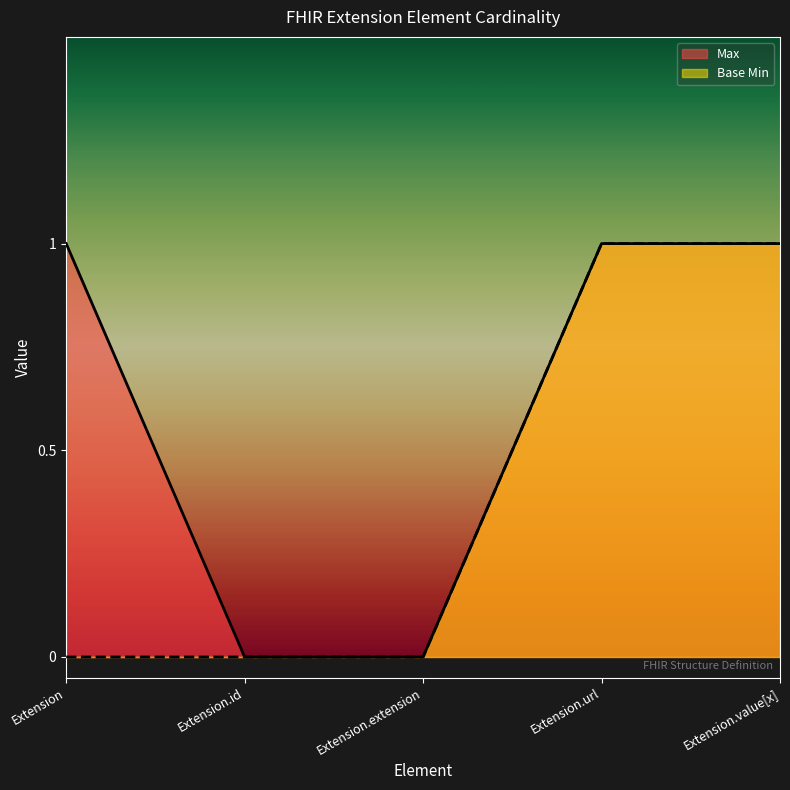

List the series in order of their peak value, highest first.

Max, Base Min